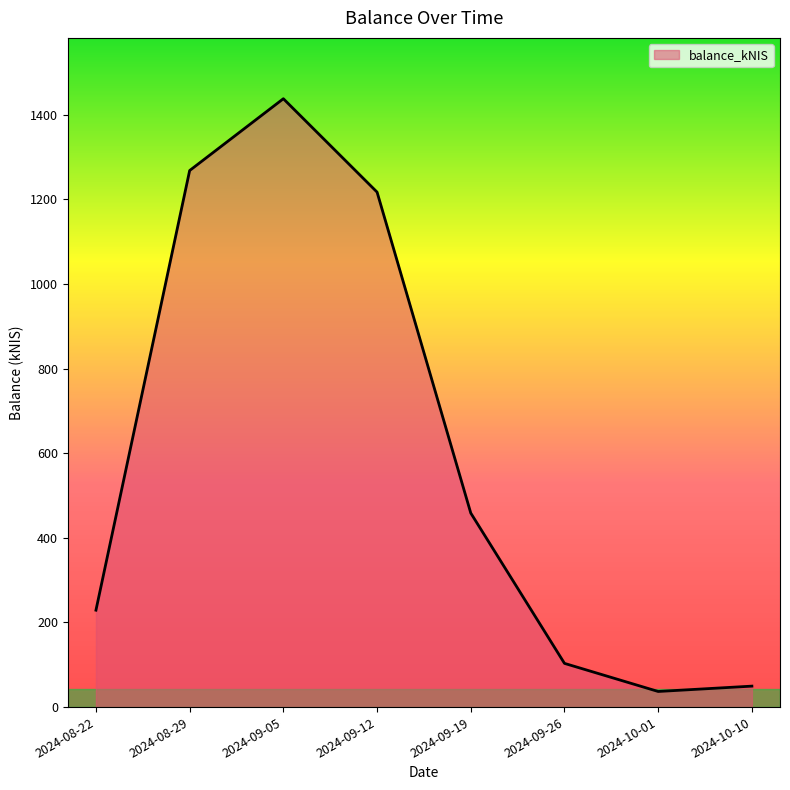

Where is the first local maximum?

2024-09-05